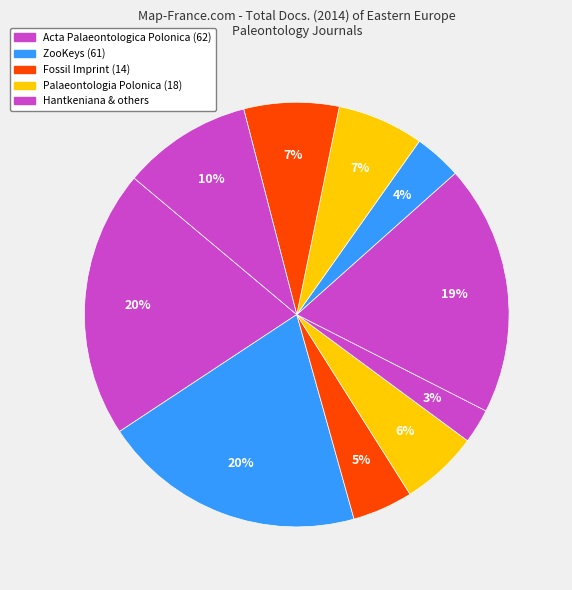

How many segments does this pie chart have?

10